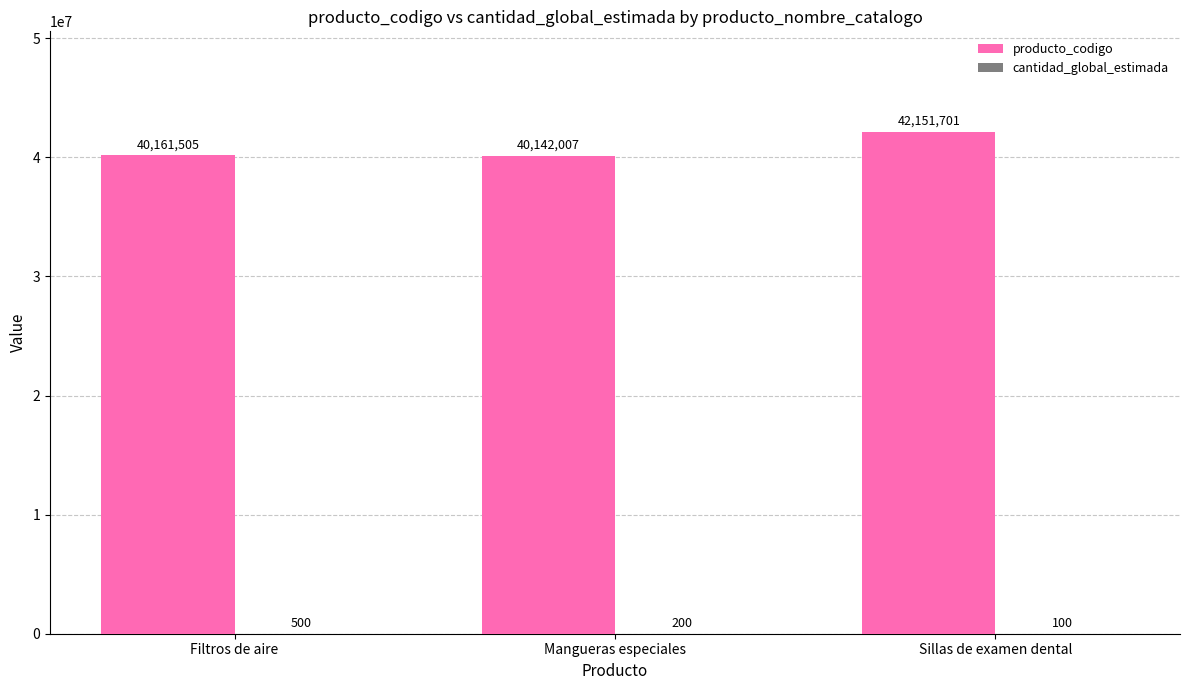

Where is producto_codigo nearest to the value 41146854?

Filtros de aire